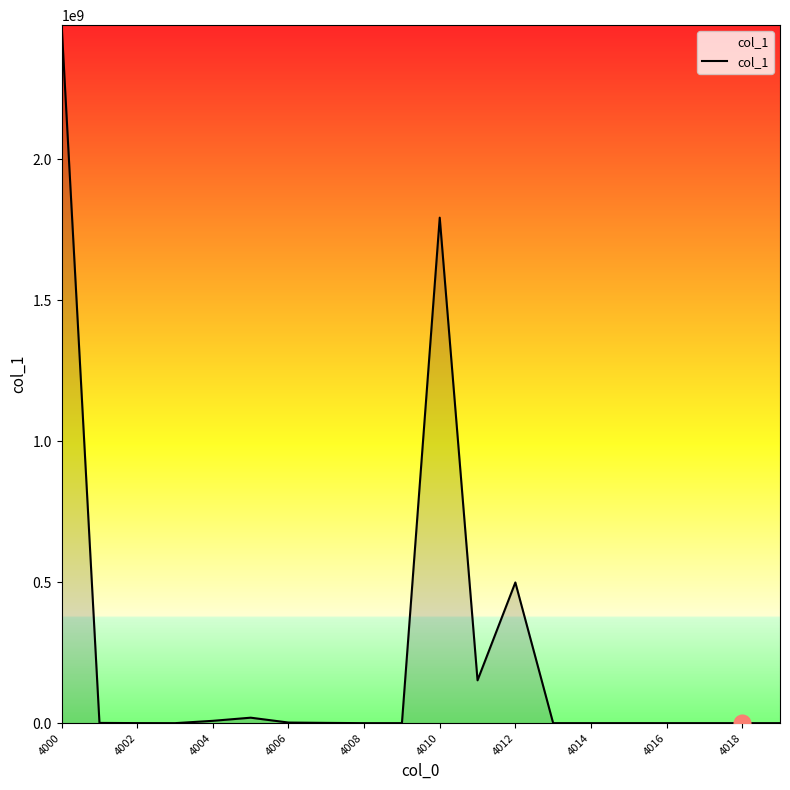

What is the difference between the maximum and minimum values?

2475461840